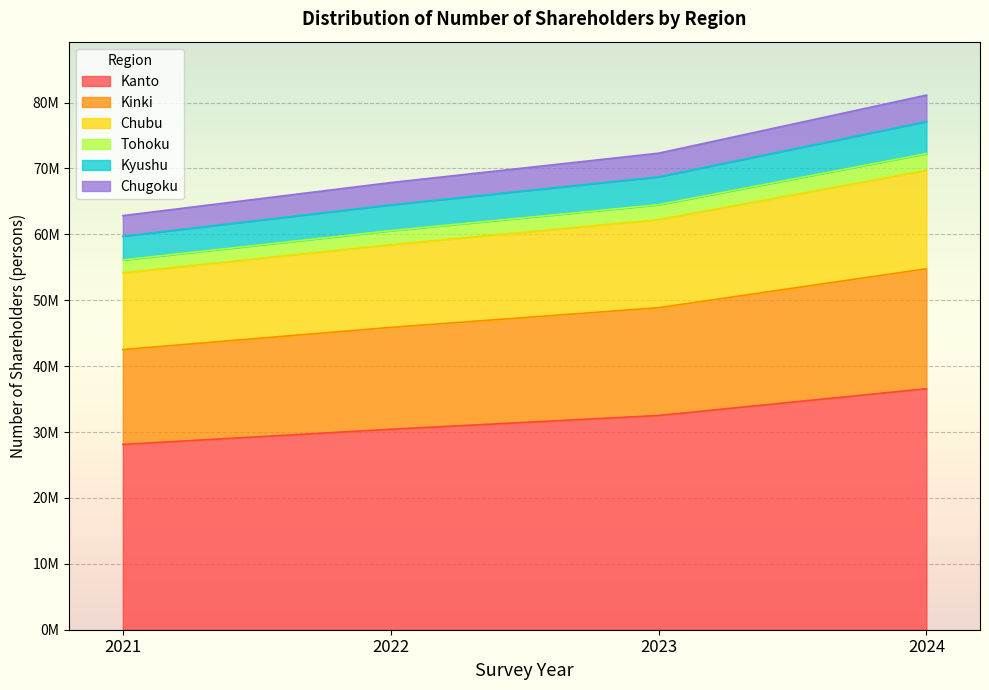

What is the value of the Kinki point at the 3rd from the left?

48866947